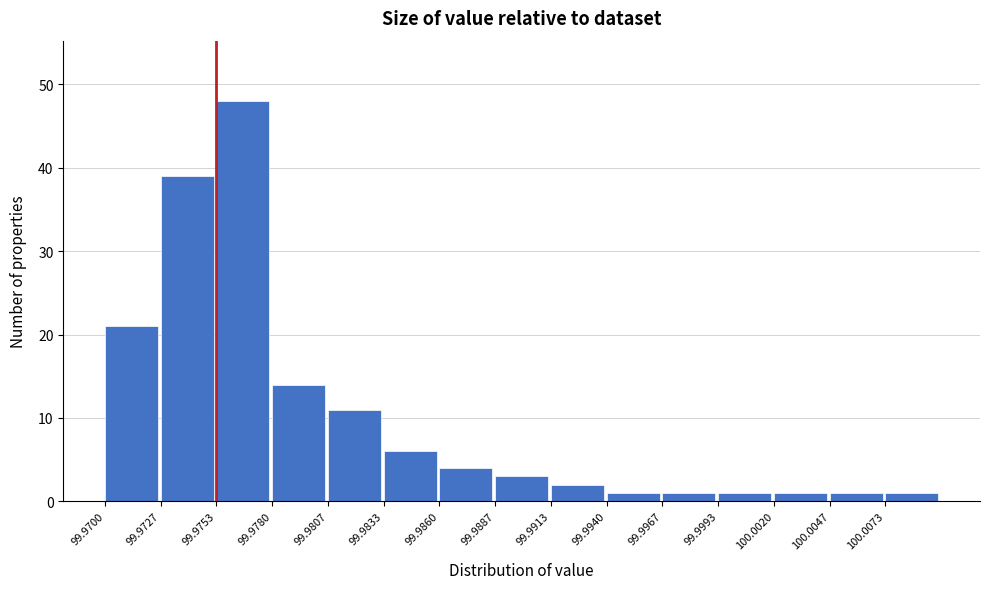

Reading right to left, what are all the values shown in this chart?

1	1	1	1	1	1	2	3	4	6	11	14	48	39	21